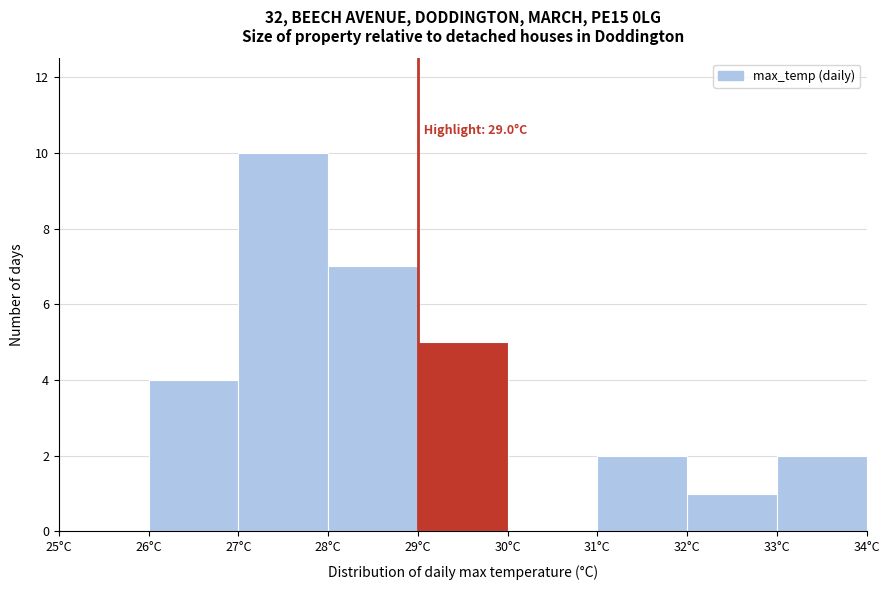

Which range on the x-axis has the tallest bar?

27 to 28